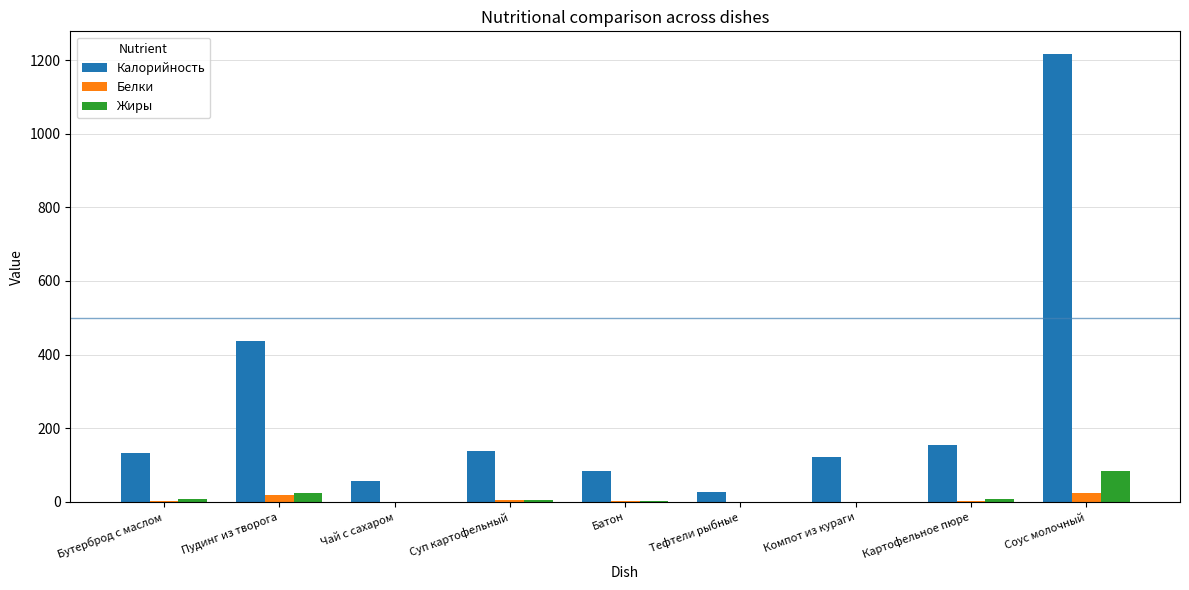

Is the value of Калорийность at Бутерброд с маслом greater than the value of Жиры at Компот из кураги?

Yes